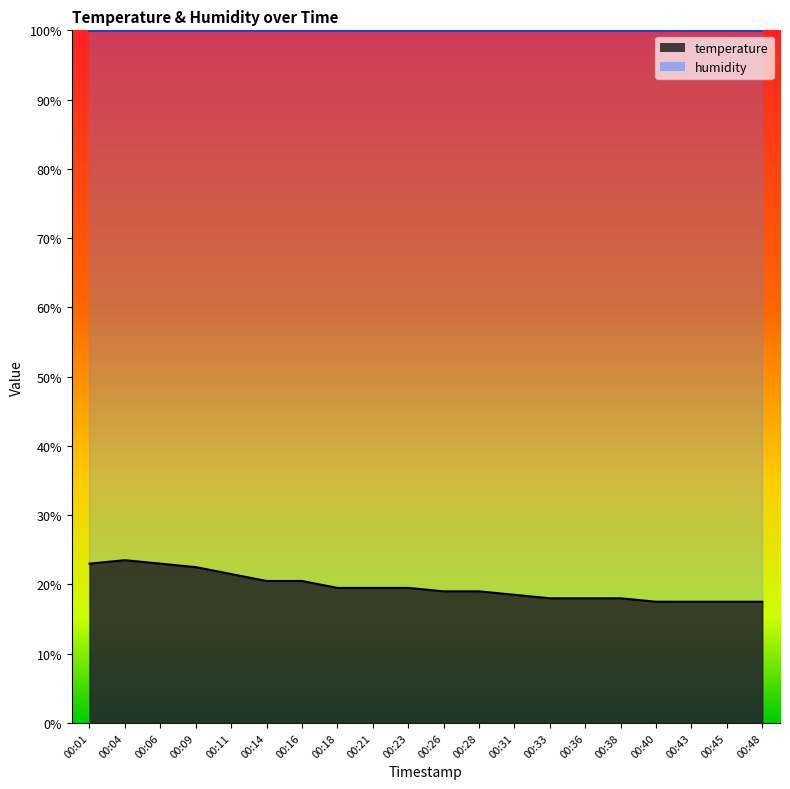

How many lines are shown in the chart?

2